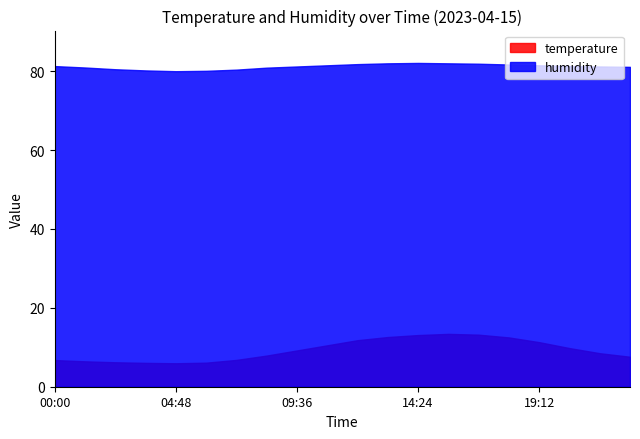

What is the label of the 16th point from the left?

18:00